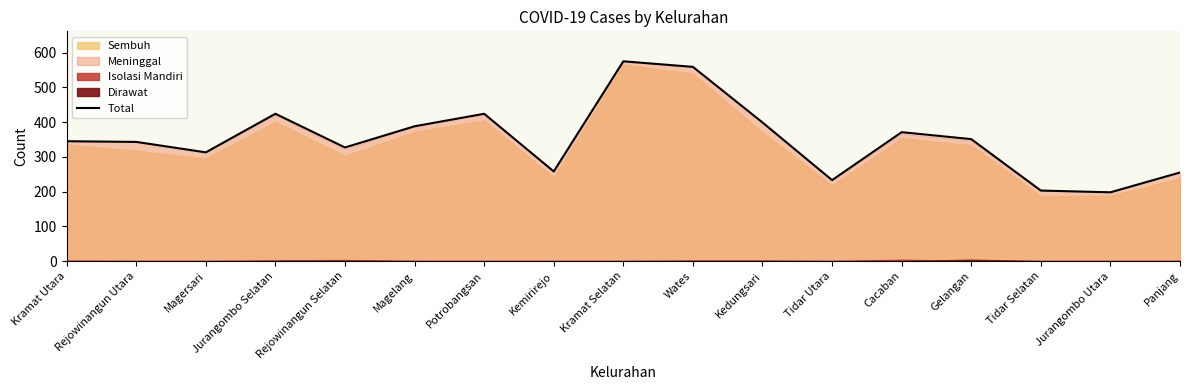

Rank the categories by value from highest to lowest.

Kramat Selatan, Wates, Jurangombo Selatan, Potrobangsan, Kedungsari, Magelang, Cacaban, Gelangan, Kramat Utara, Rejowinangun Utara, Rejowinangun Selatan, Magersari, Kemirirejo, Panjang, Tidar Utara, Tidar Selatan, Jurangombo Utara